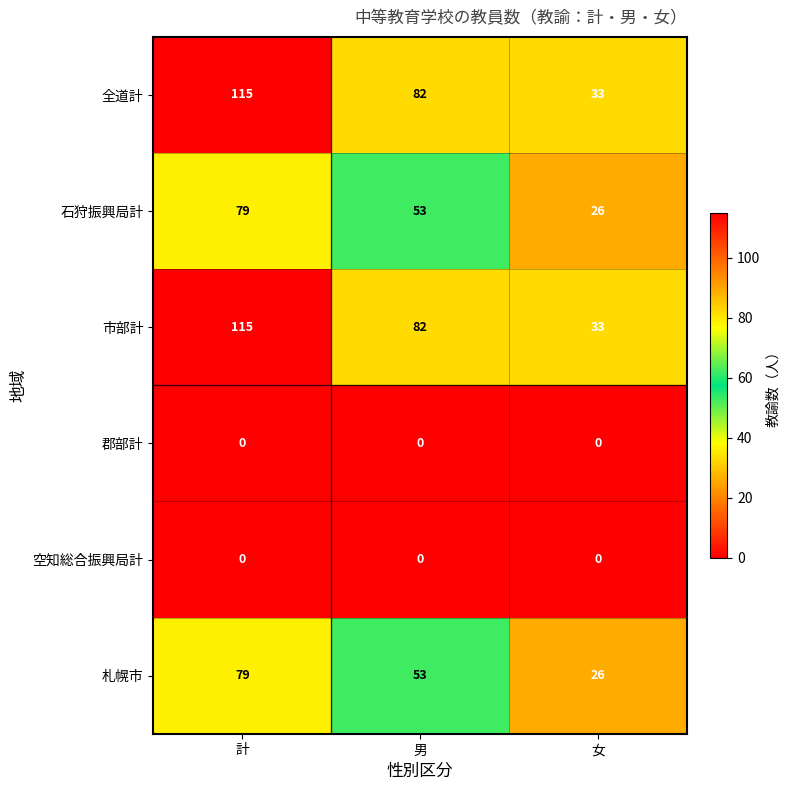

At how many categories does at least one series exceed 26?

3